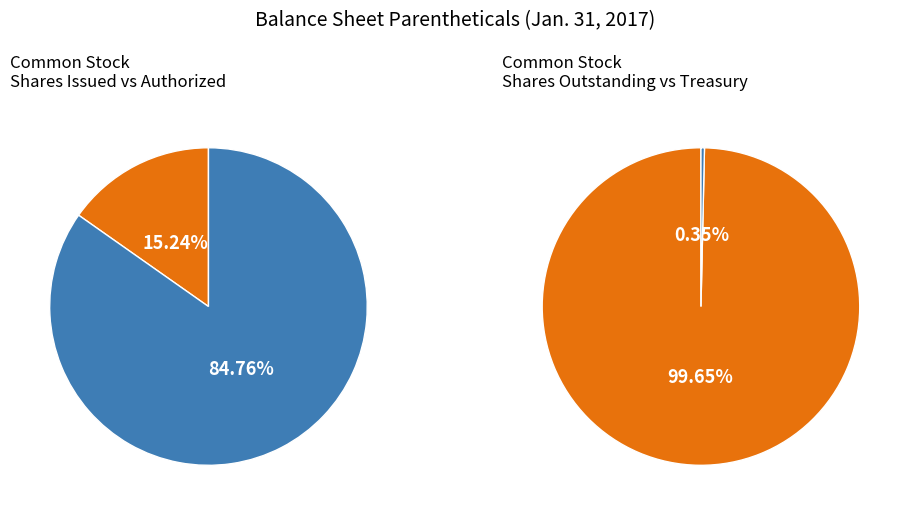

Does Treasury stock, shares held account for over 50% of the chart?

No